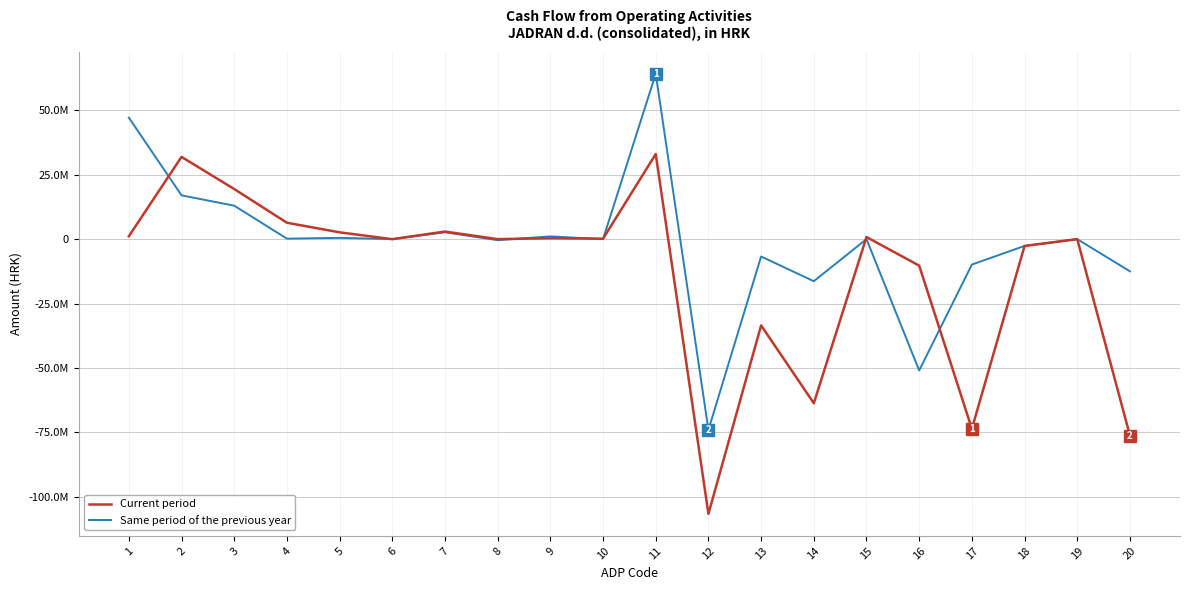

List the series in order of their overall mean, highest first.

Same period of the previous year, Current period